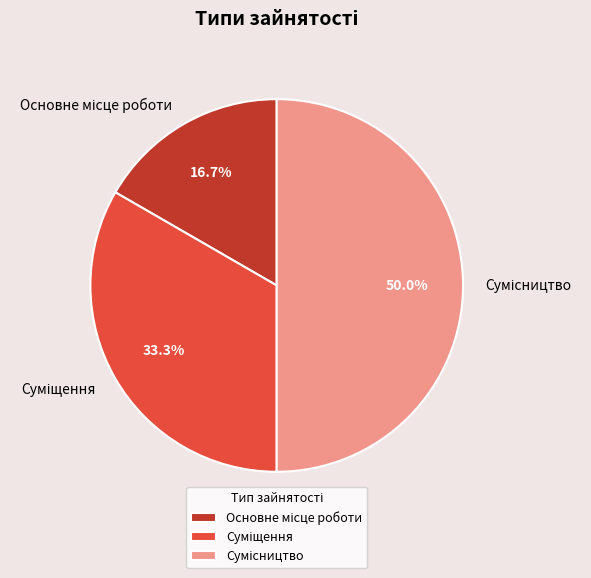

Count the number of slices in the pie.

3